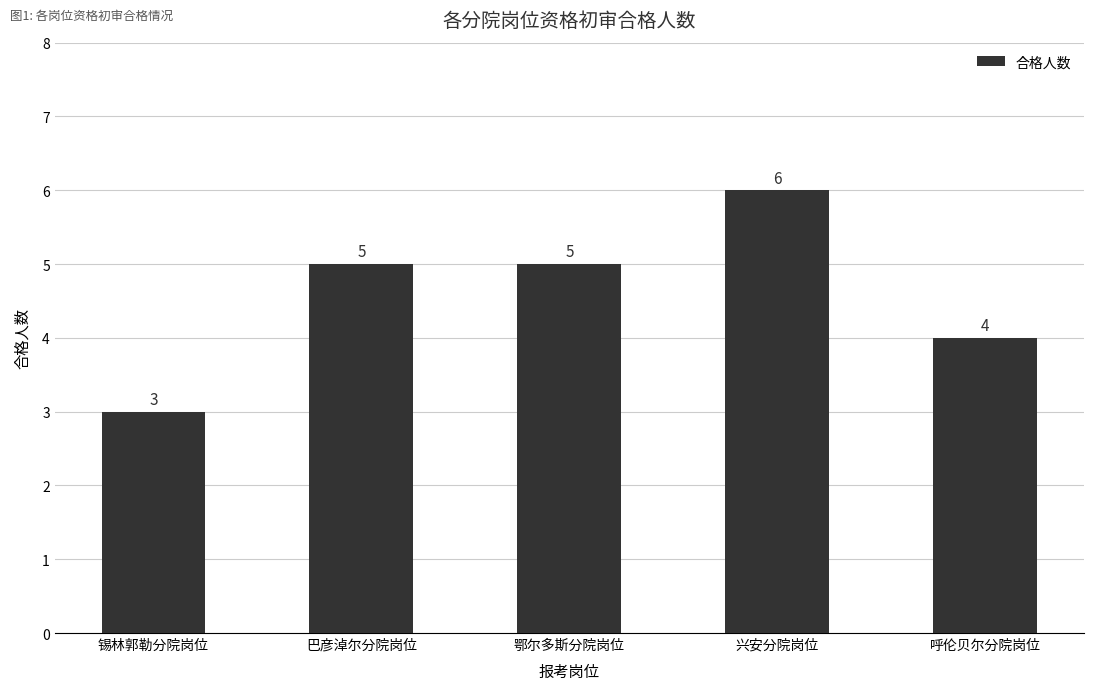

The chart shows a value of 1 at 巴彦淖尔分院岗位. True or false?

False